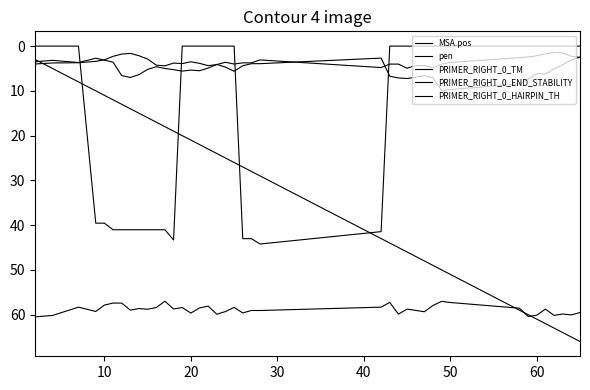

What is the maximum value shown in the chart?

66.0